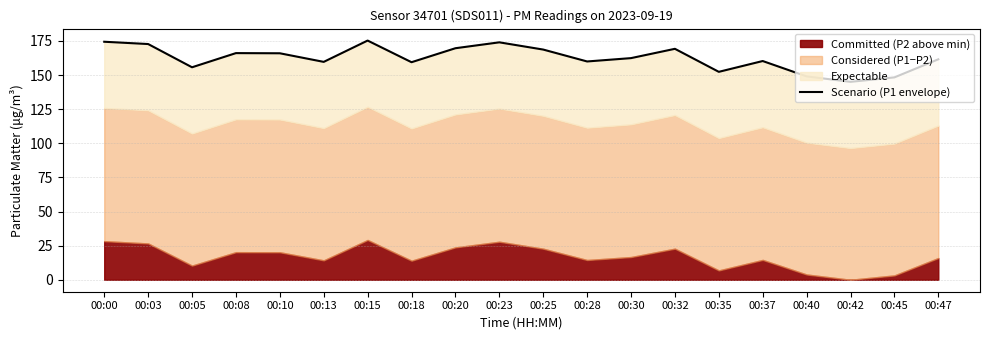

Approximately how many times larger is the value at 00:23 compared to 00:40?

1.2